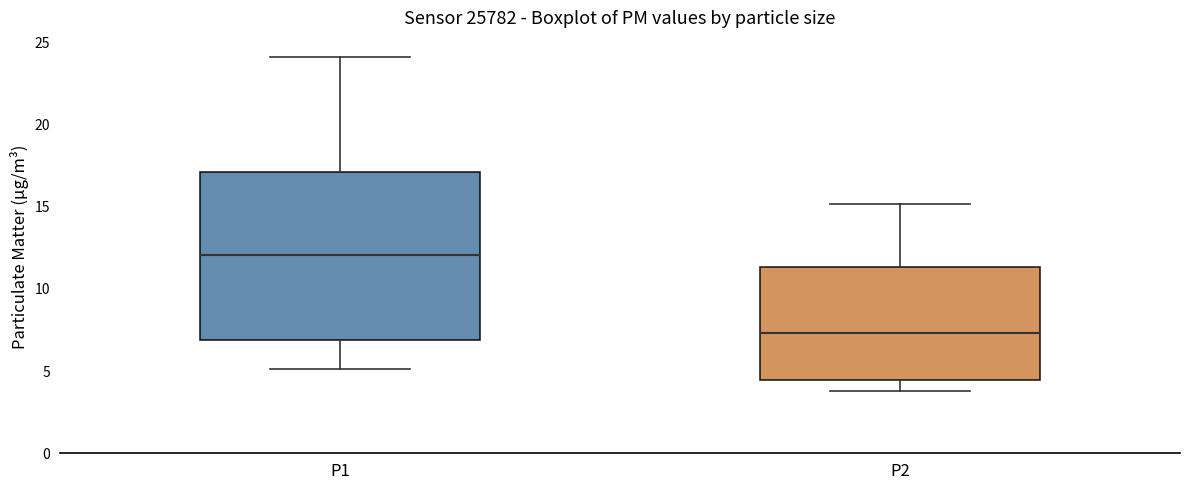

Reading left to right, read every box against the y-axis: the position of its median line, the range the box covers, and the ends of its whiskers. The values are not printed on the chart, so give them approximately, as read against the axis.

P1: median 12.0, box 7.0 to 17.0, whiskers 5.0 to 24.0
P2: median 7.5, box 4.5 to 11.5, whiskers 4.0 to 15.0